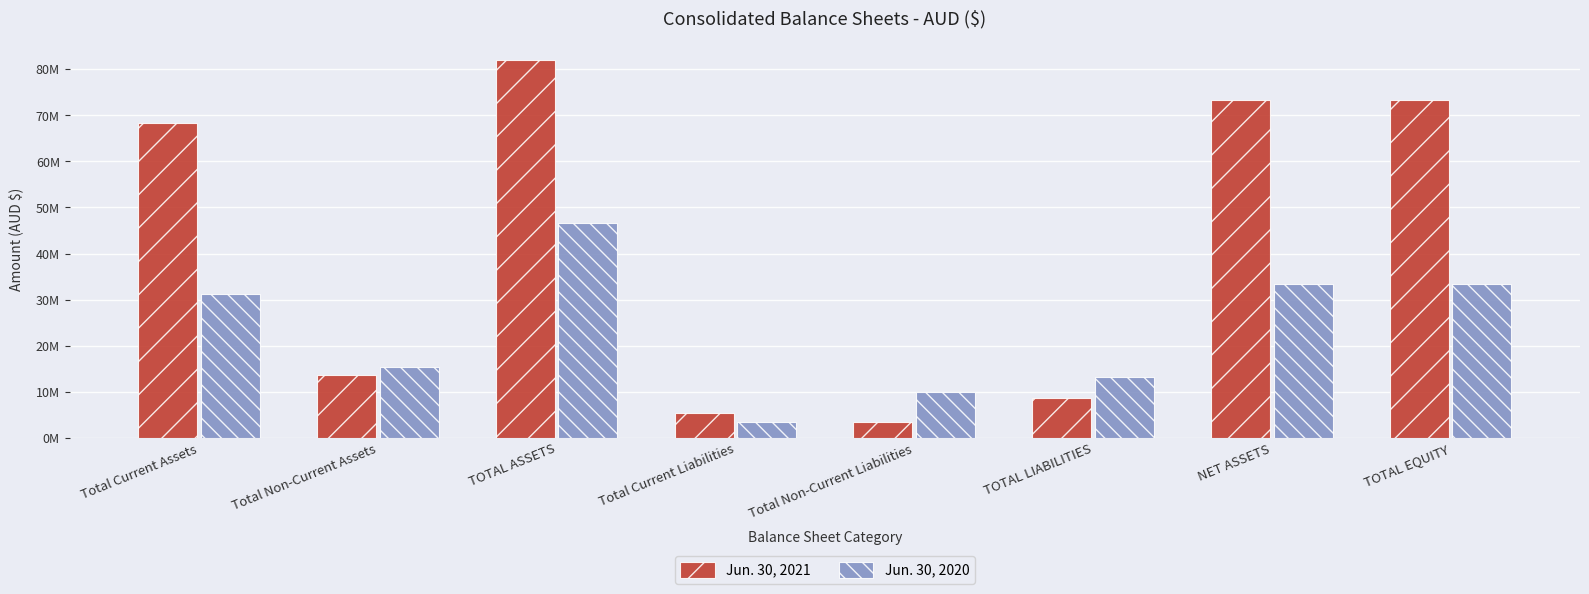

List the series in order of their overall mean, highest first.

Jun. 30, 2021, Jun. 30, 2020